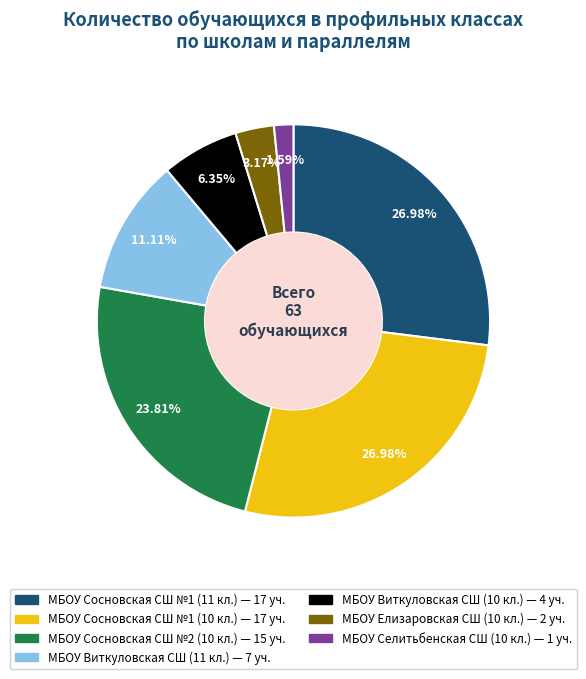

Count the number of slices in the pie.

7